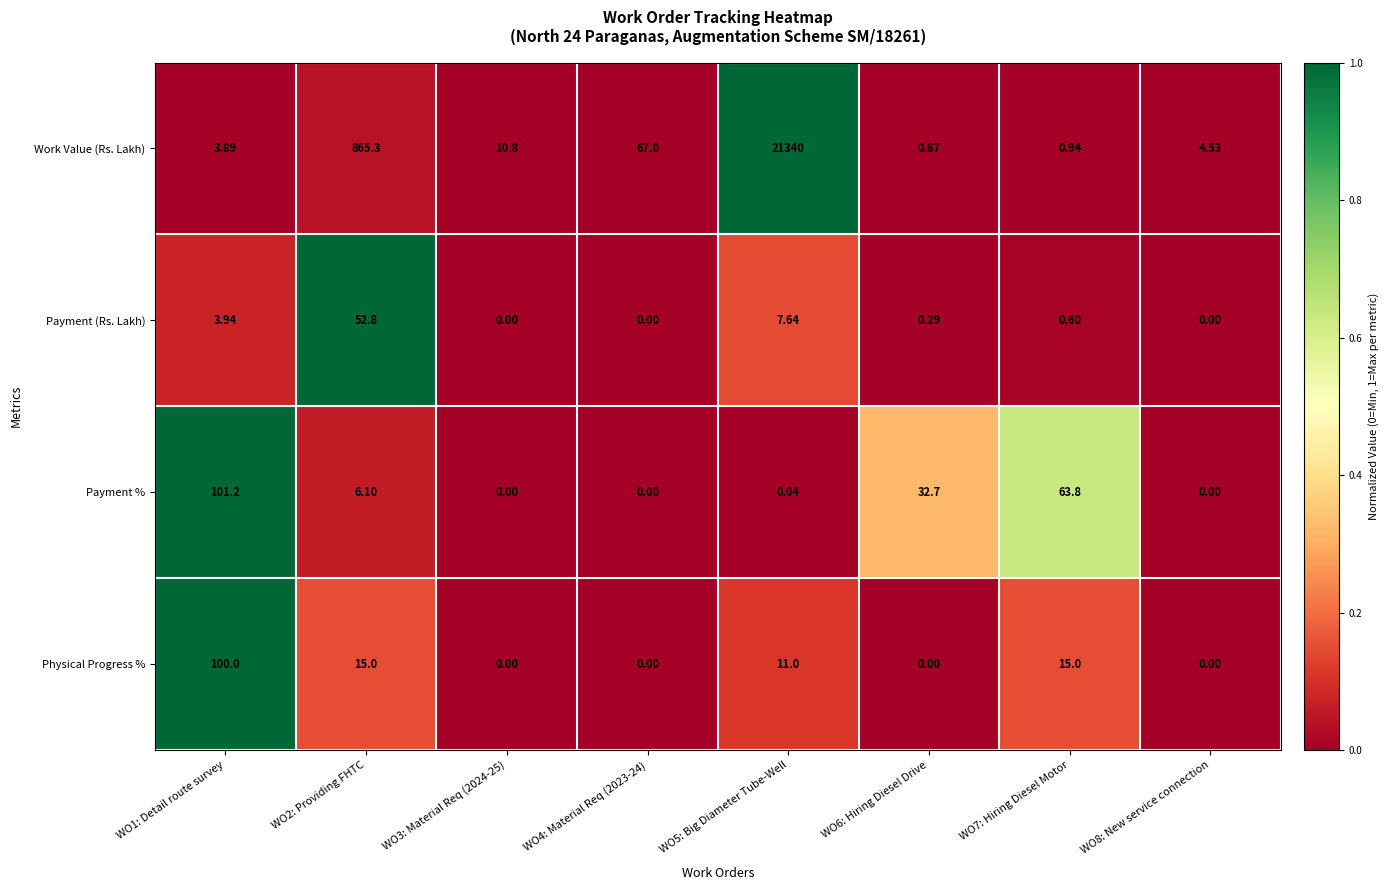

Is the value of Work Value (Rs. Lakh) at WO3: Material Req (2024-25) greater than the value of Physical Progress % at WO3: Material Req (2024-25)?

Yes